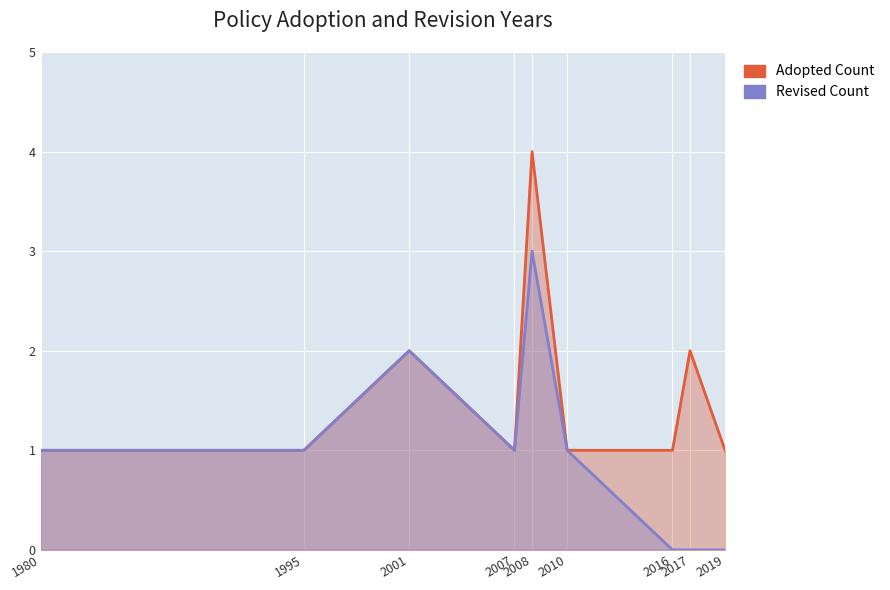

What are all the series names shown in the legend?

Adopted Count, Revised Count